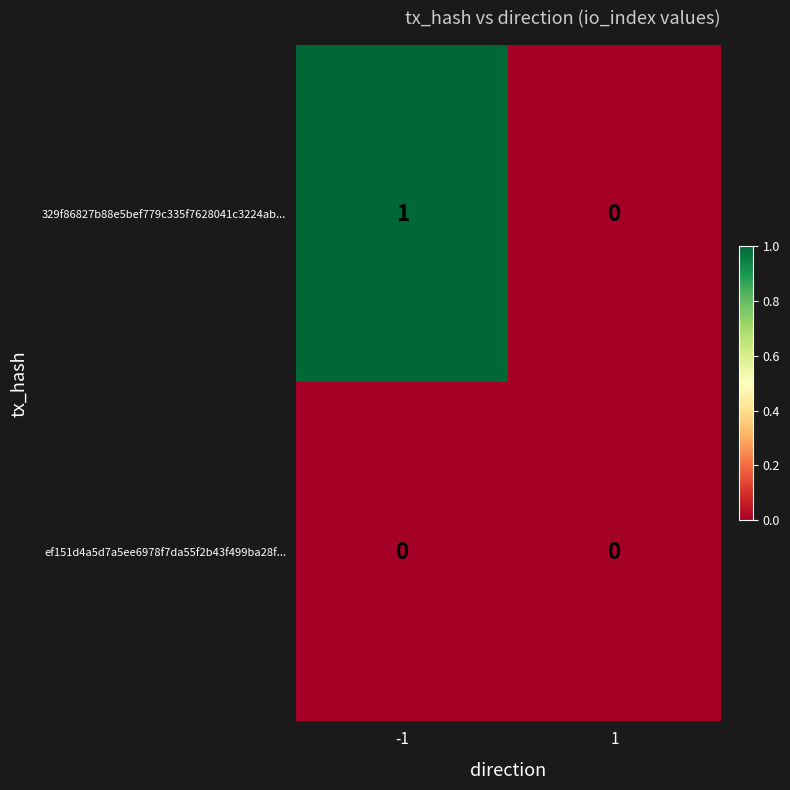

Rank the series at -1 from lowest to highest value.

ef151d4a5d7a5ee6978f7da55f2b43f499ba28f..., 329f86827b88e5bef779c335f7628041c3224ab...